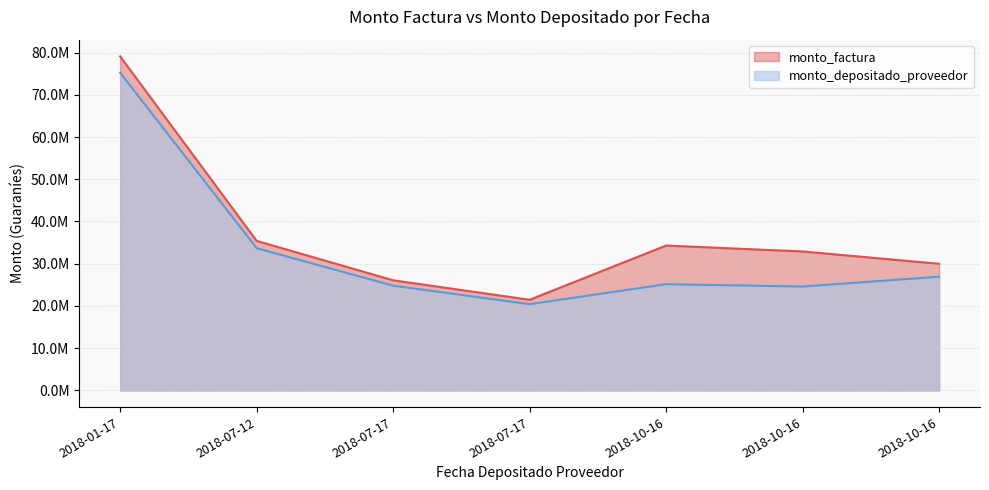

At which label does monto_depositado_proveedor first exceed 25146176?

2018-01-17